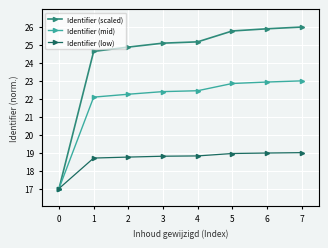

Where does the Identifier (low) series first go above 18?

1